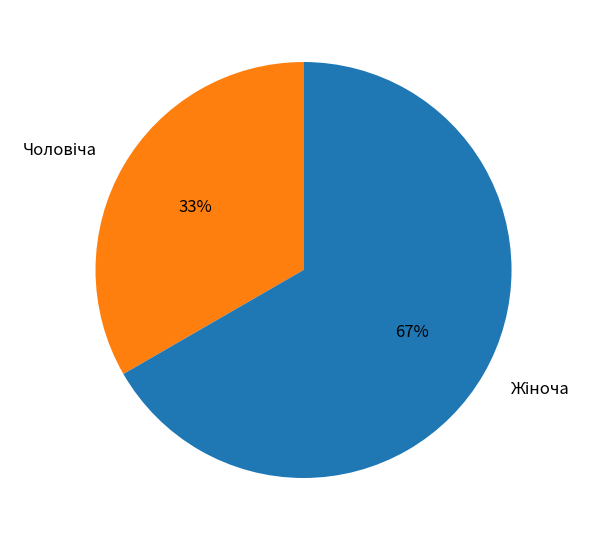

To the nearest percent, what is the average slice percentage?

50%